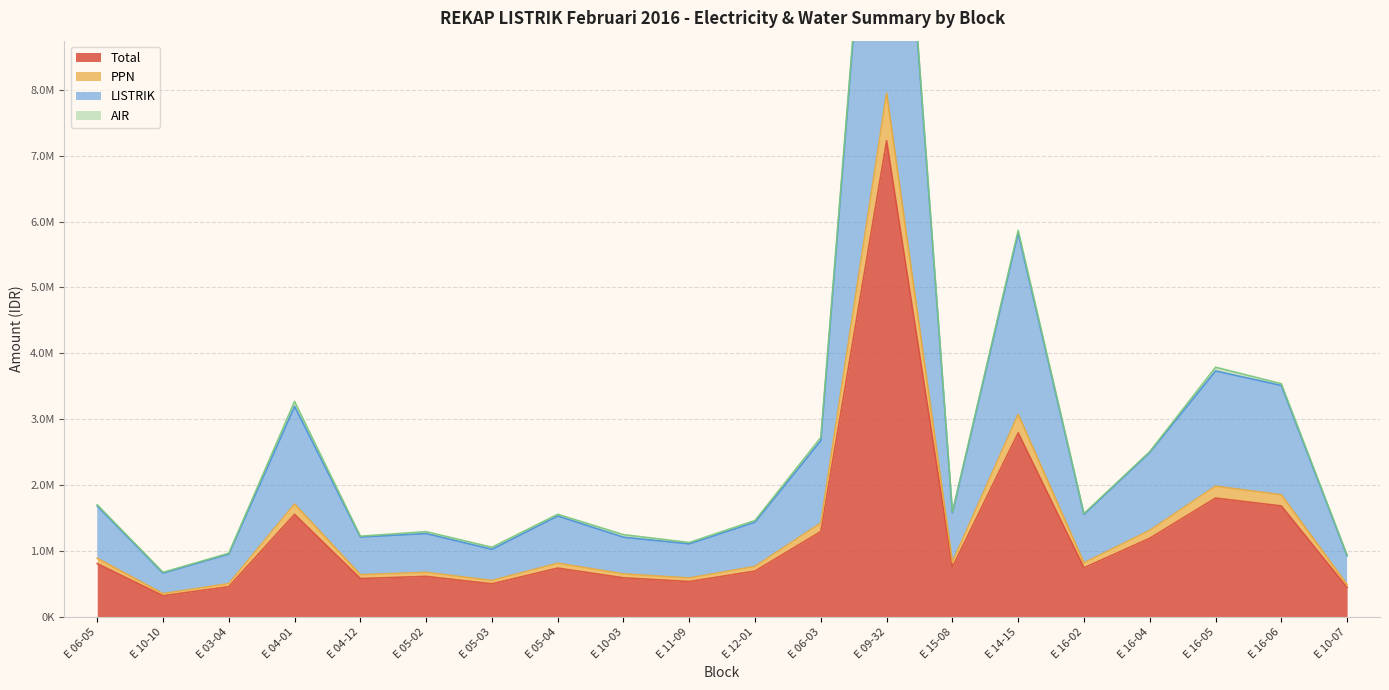

At which category does the chart reach its peak across all series?

E 09-32